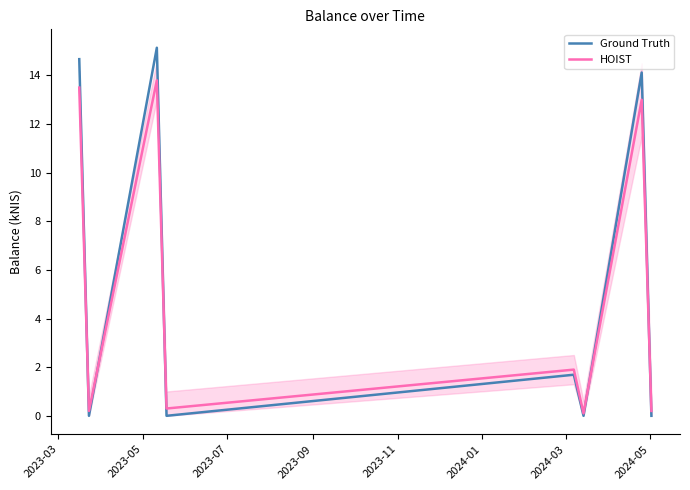

List the series in order of their peak value, highest first.

Ground Truth, HOIST